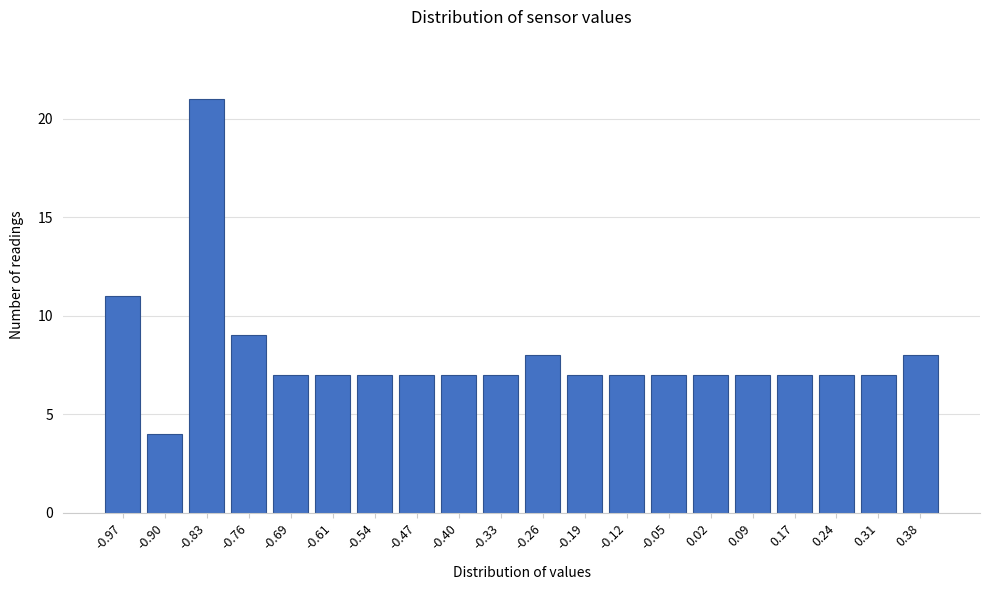

Reading left to right, transcribe all the data shown in this chart.

11	4	21	9	7	7	7	7	7	7	8	7	7	7	7	7	7	7	7	8